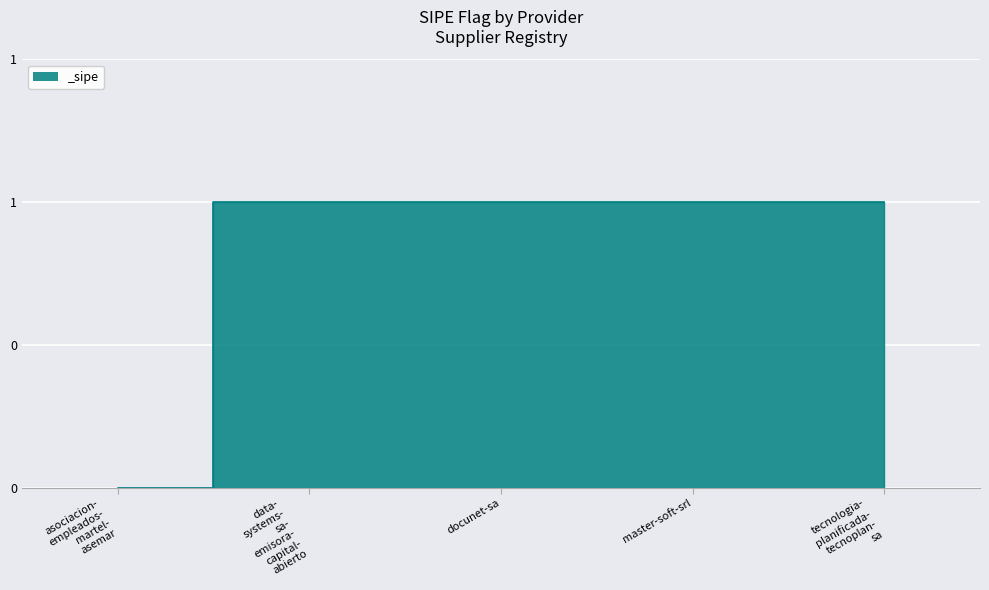

Count the values in the range 1 to 2.

4